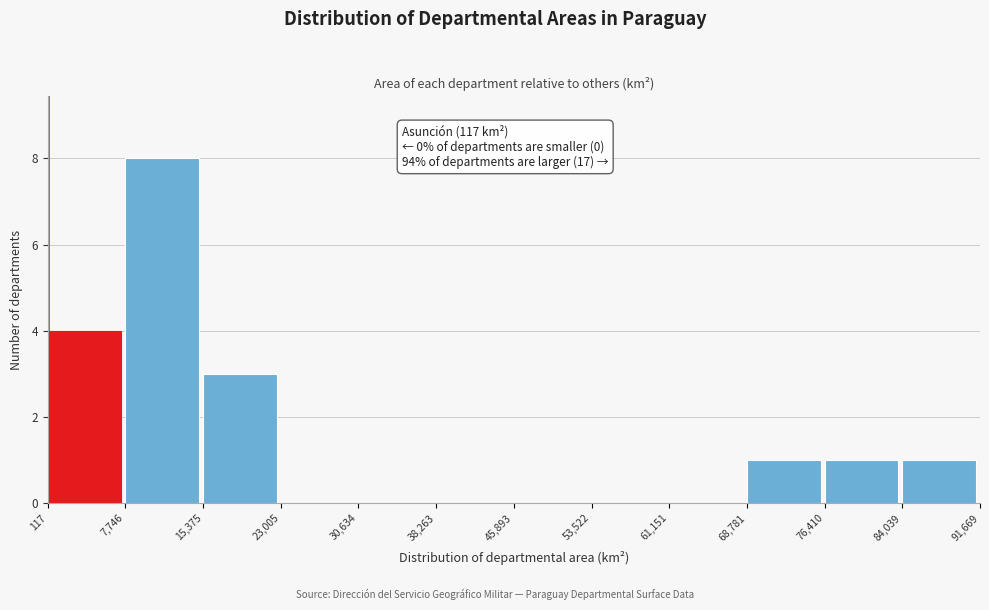

Over which range of the x-axis is the bar tallest?

7,746 to 15,375